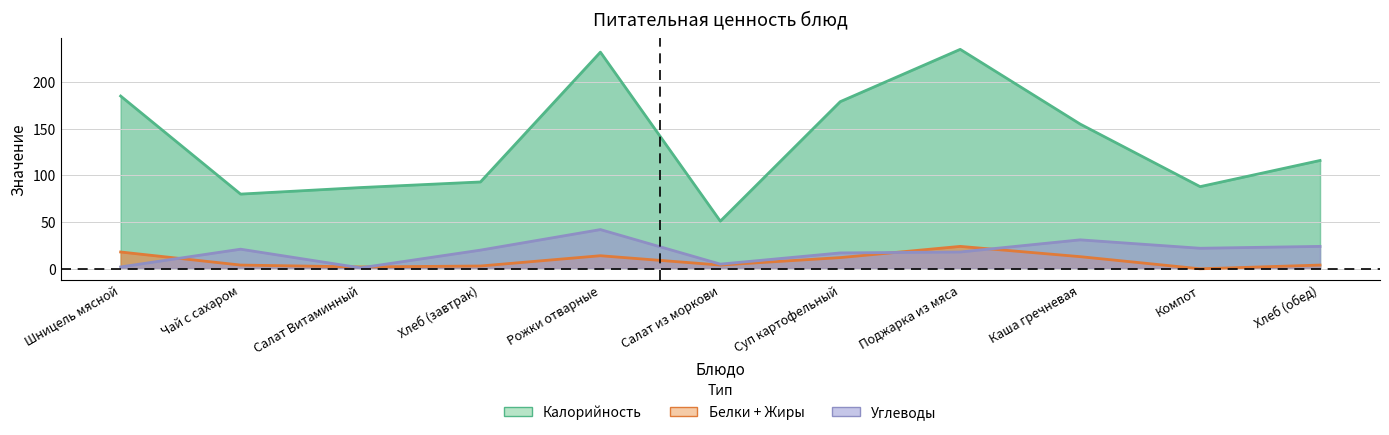

True or false: Калорийность and Углеводы intersect in this chart.

False